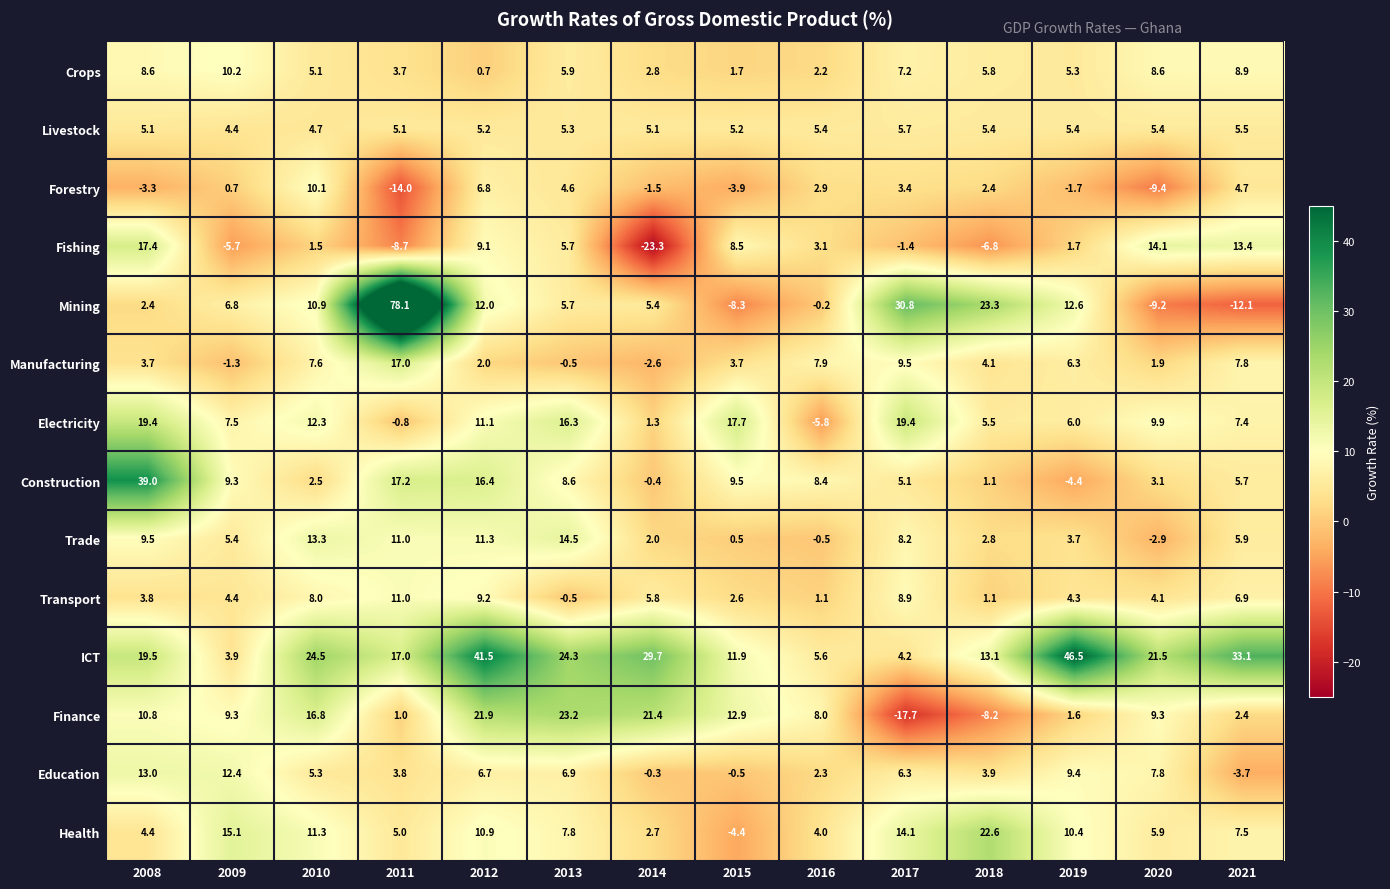

Is the value of Trade at 2019 greater than the value of Fishing at 2012?

No